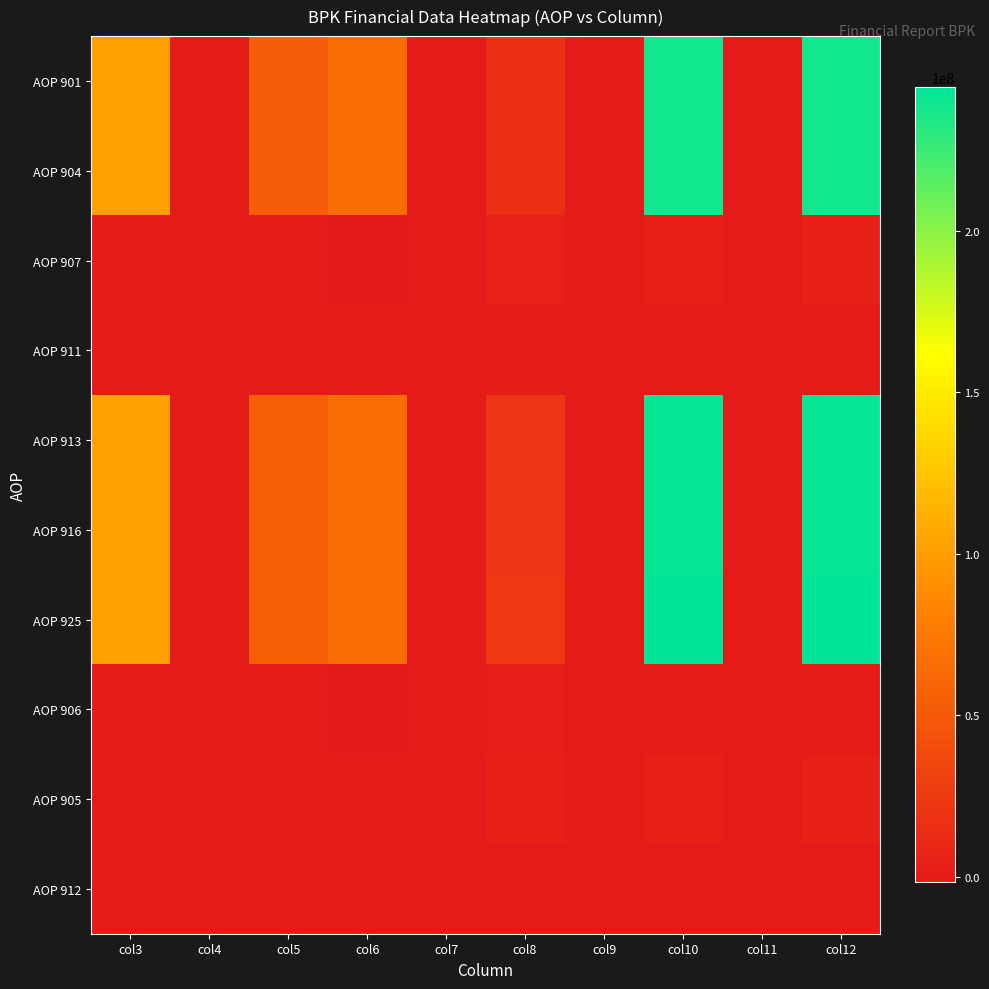

Between col5 and col8, which is larger?

col5